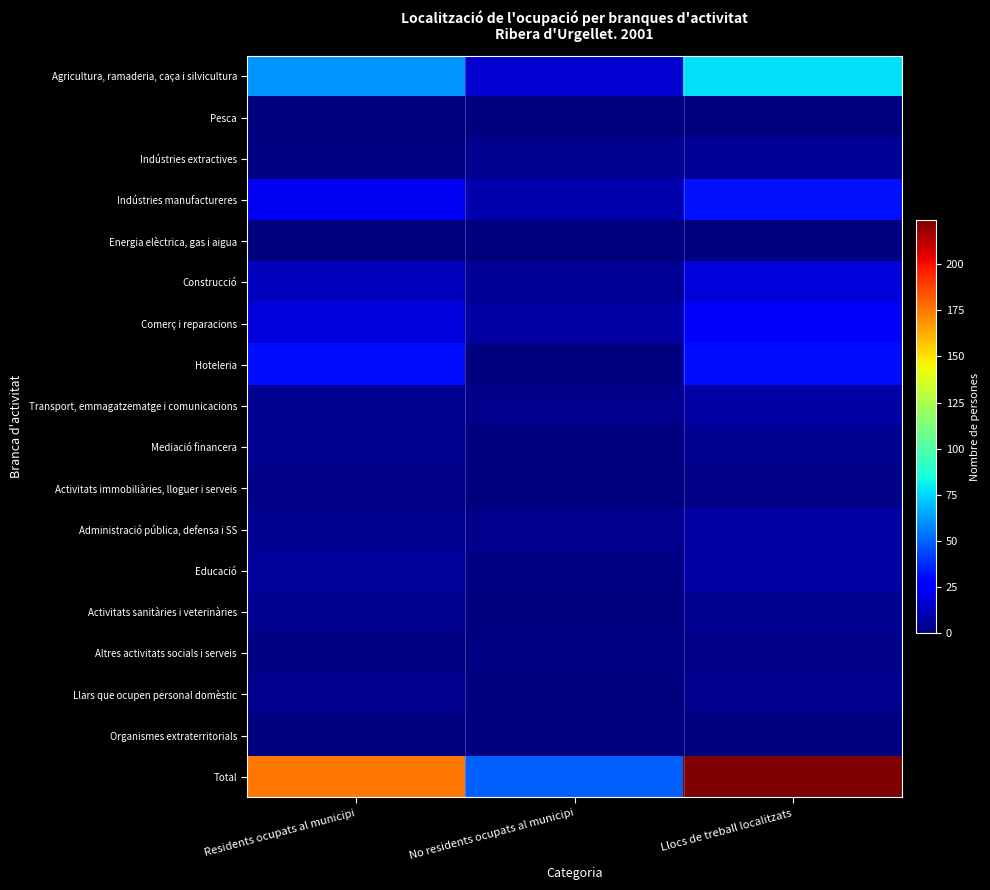

Reading left to right, list all the values displayed in this chart.

Agricultura, ramaderia, caça i silvicultura: Residents ocupats al municipi=61	No residents ocupats al municipi=16	Llocs de treball localitzats=77
Pesca: Residents ocupats al municipi=0	No residents ocupats al municipi=0	Llocs de treball localitzats=0
Indústries extractives: Residents ocupats al municipi=1	No residents ocupats al municipi=4	Llocs de treball localitzats=5
Indústries manufactureres: Residents ocupats al municipi=23	No residents ocupats al municipi=9	Llocs de treball localitzats=32
Energia elèctrica, gas i aigua: Residents ocupats al municipi=0	No residents ocupats al municipi=0	Llocs de treball localitzats=0
Construcció: Residents ocupats al municipi=13	No residents ocupats al municipi=5	Llocs de treball localitzats=18
Comerç i reparacions: Residents ocupats al municipi=18	No residents ocupats al municipi=7	Llocs de treball localitzats=25
Hoteleria: Residents ocupats al municipi=31	No residents ocupats al municipi=0	Llocs de treball localitzats=31
Transport, emmagatzematge i comunicacions: Residents ocupats al municipi=4	No residents ocupats al municipi=3	Llocs de treball localitzats=7
Mediació financera: Residents ocupats al municipi=4	No residents ocupats al municipi=0	Llocs de treball localitzats=4
Activitats immobiliàries, lloguer i serveis: Residents ocupats al municipi=2	No residents ocupats al municipi=0	Llocs de treball localitzats=2
Administració pública, defensa i SS: Residents ocupats al municipi=4	No residents ocupats al municipi=3	Llocs de treball localitzats=7
Educació: Residents ocupats al municipi=6	No residents ocupats al municipi=1	Llocs de treball localitzats=7
Activitats sanitàries i veterinàries: Residents ocupats al municipi=4	No residents ocupats al municipi=0	Llocs de treball localitzats=4
Altres activitats socials i serveis: Residents ocupats al municipi=1	No residents ocupats al municipi=1	Llocs de treball localitzats=2
Llars que ocupen personal domèstic: Residents ocupats al municipi=3	No residents ocupats al municipi=0	Llocs de treball localitzats=3
Organismes extraterritorials: Residents ocupats al municipi=0	No residents ocupats al municipi=0	Llocs de treball localitzats=0
Total: Residents ocupats al municipi=175	No residents ocupats al municipi=49	Llocs de treball localitzats=224